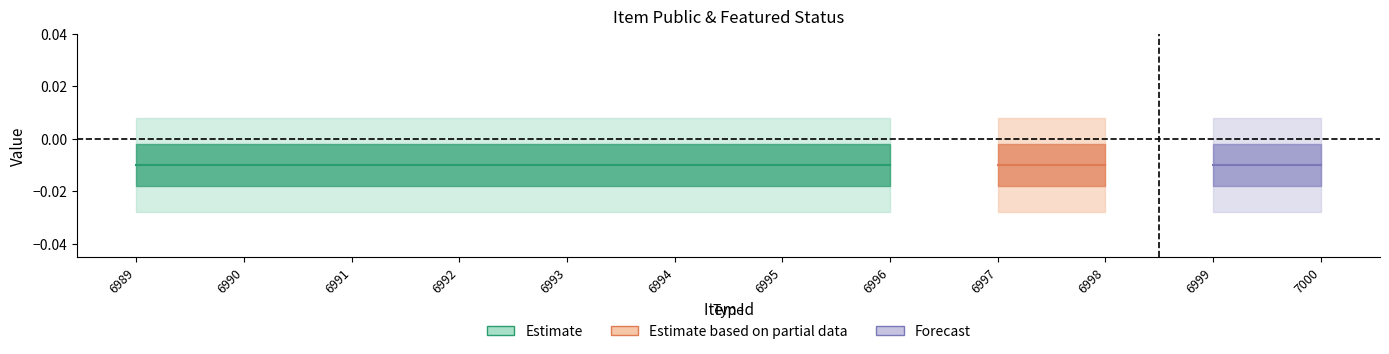

True or false: featured and public cross at least once.

False